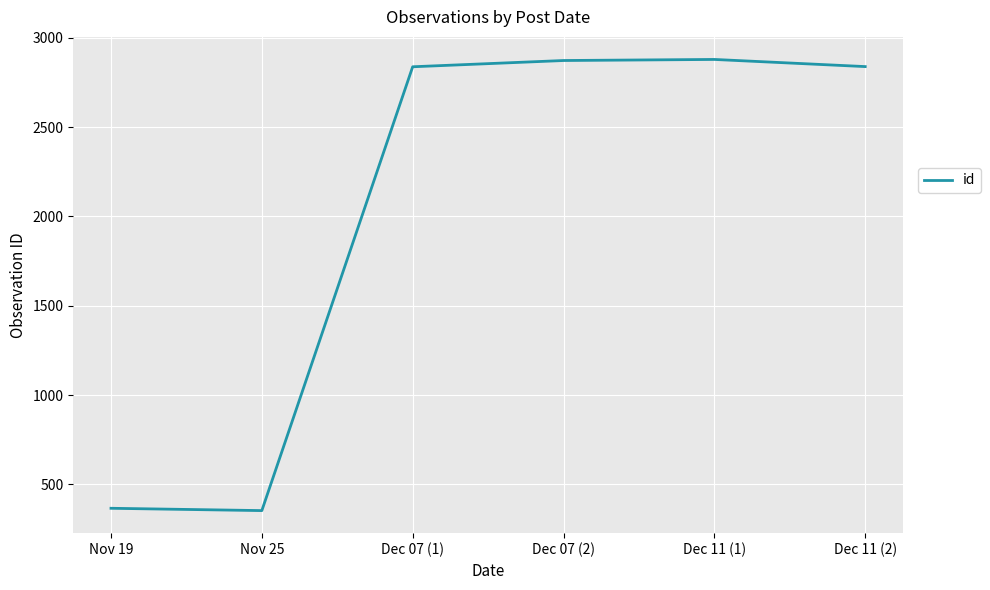

How many categories are shown in the chart?

6